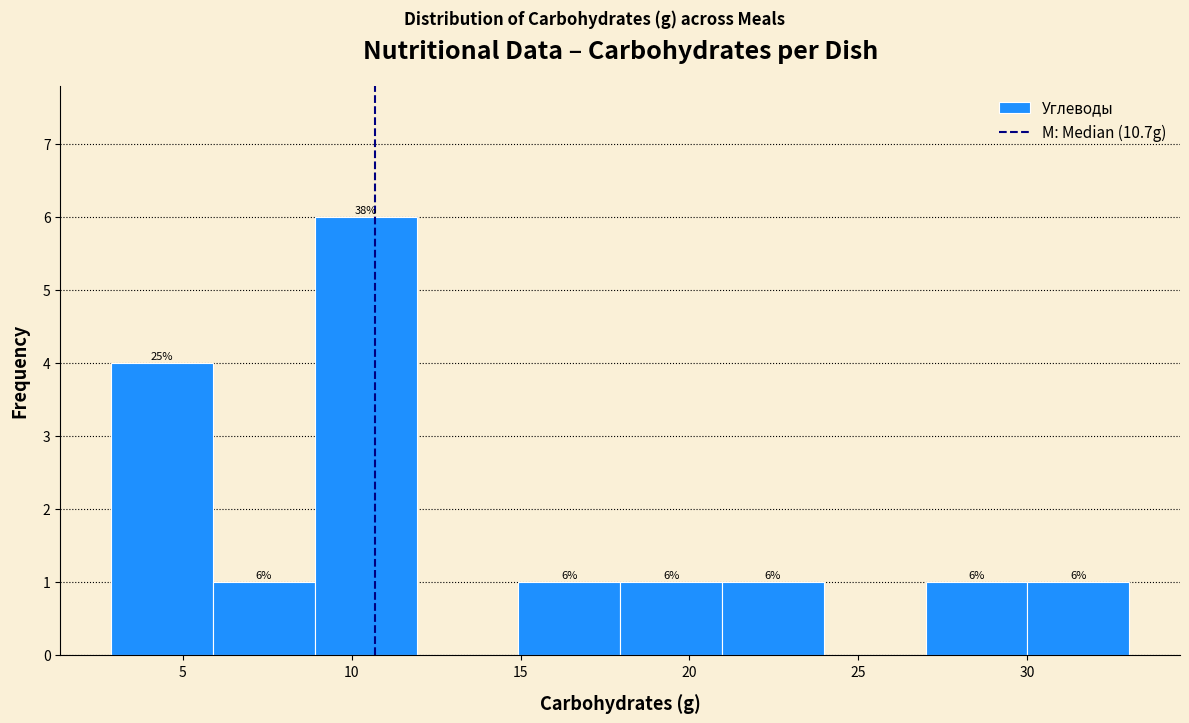

Over which range of the x-axis is the bar tallest?

9 to 12